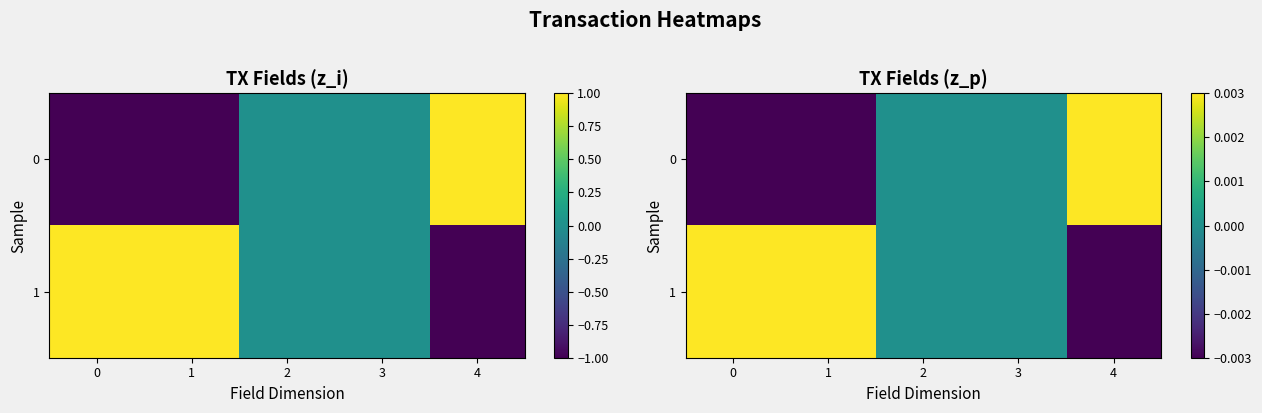

The 0 series shows 0.0 at 4. True or false?

False